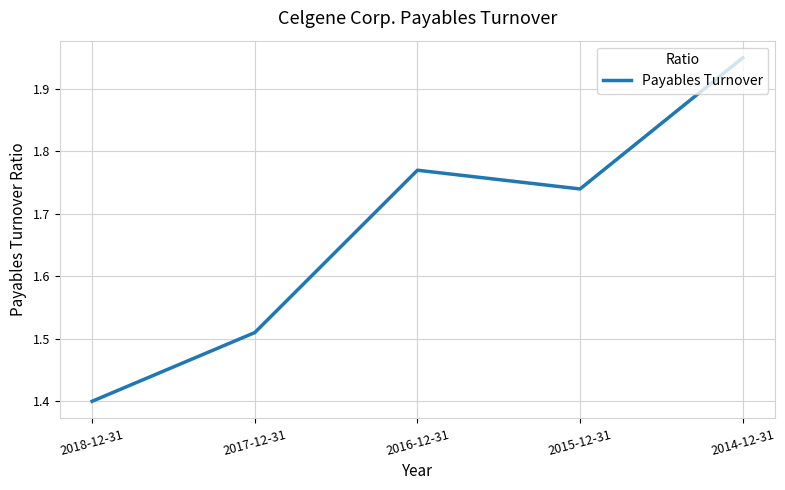

Which category has the lowest value across all series?

2018-12-31